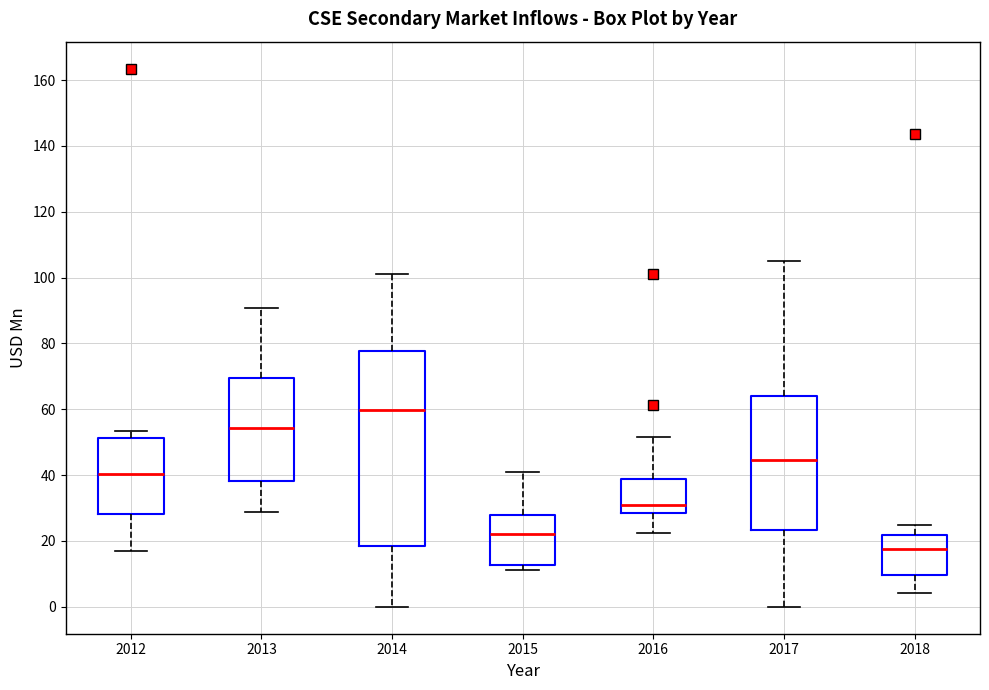

Which box's median line is the lowest?

2018